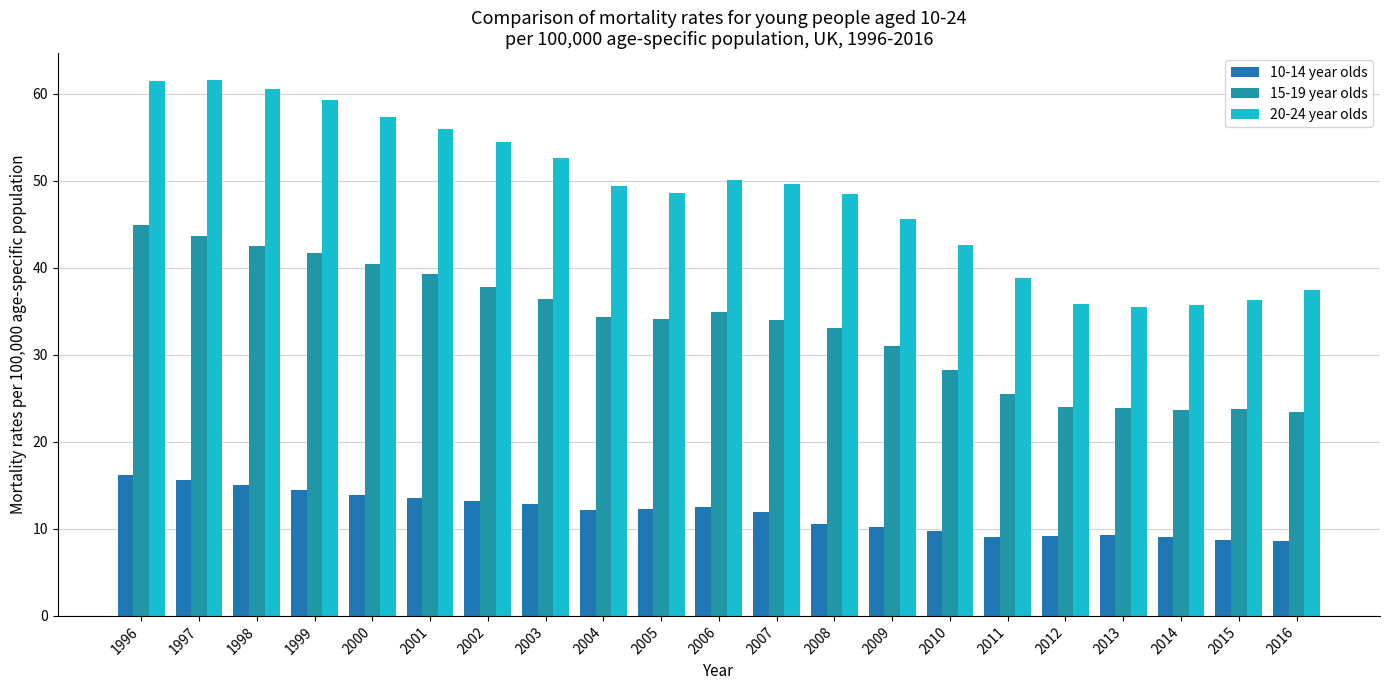

At which label does 15-19 year olds first exceed 34?

1996